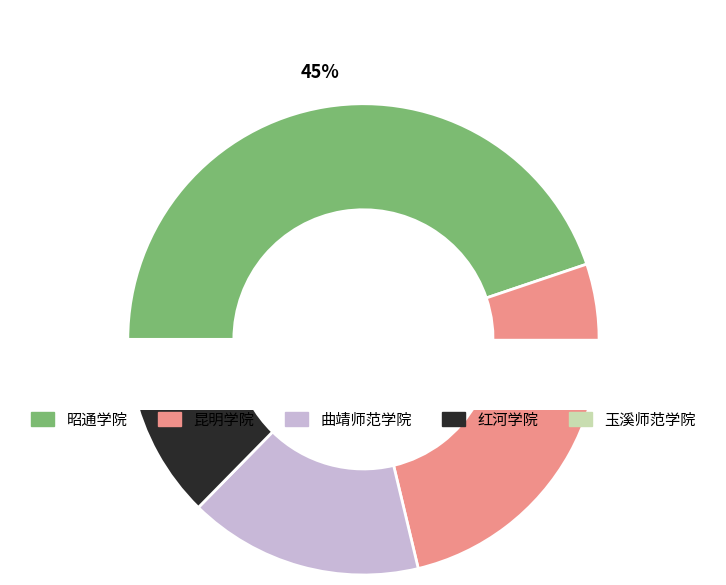

Is it true that 昭通学院 is 45% of the pie?

True